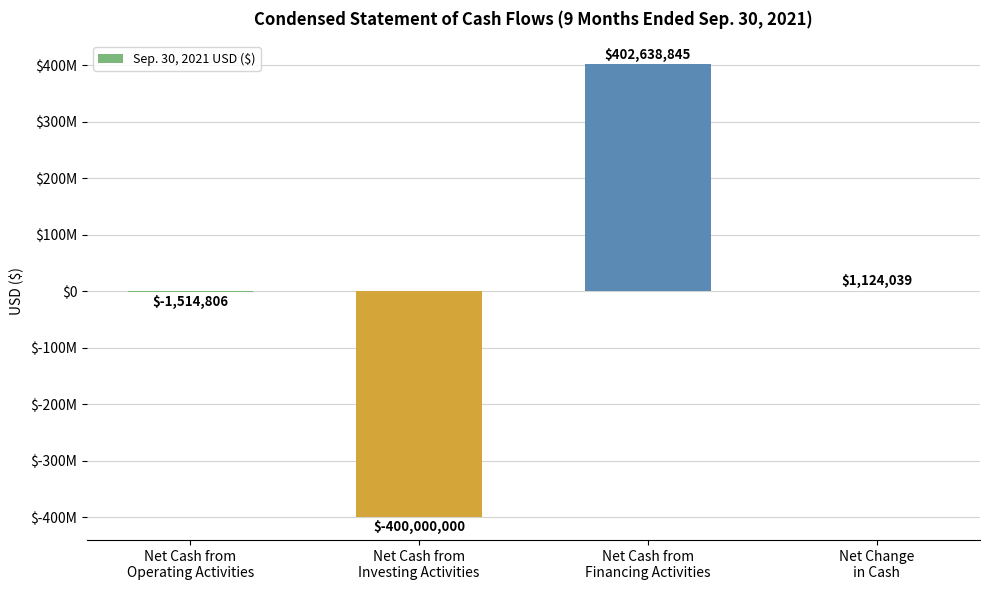

What is the value of the 3rd bar from the left?

402638845